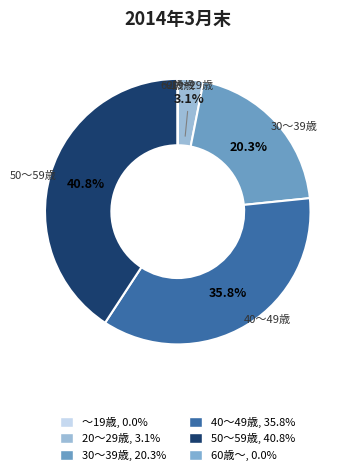

Does 20～29歳 account for over 50% of the chart?

No